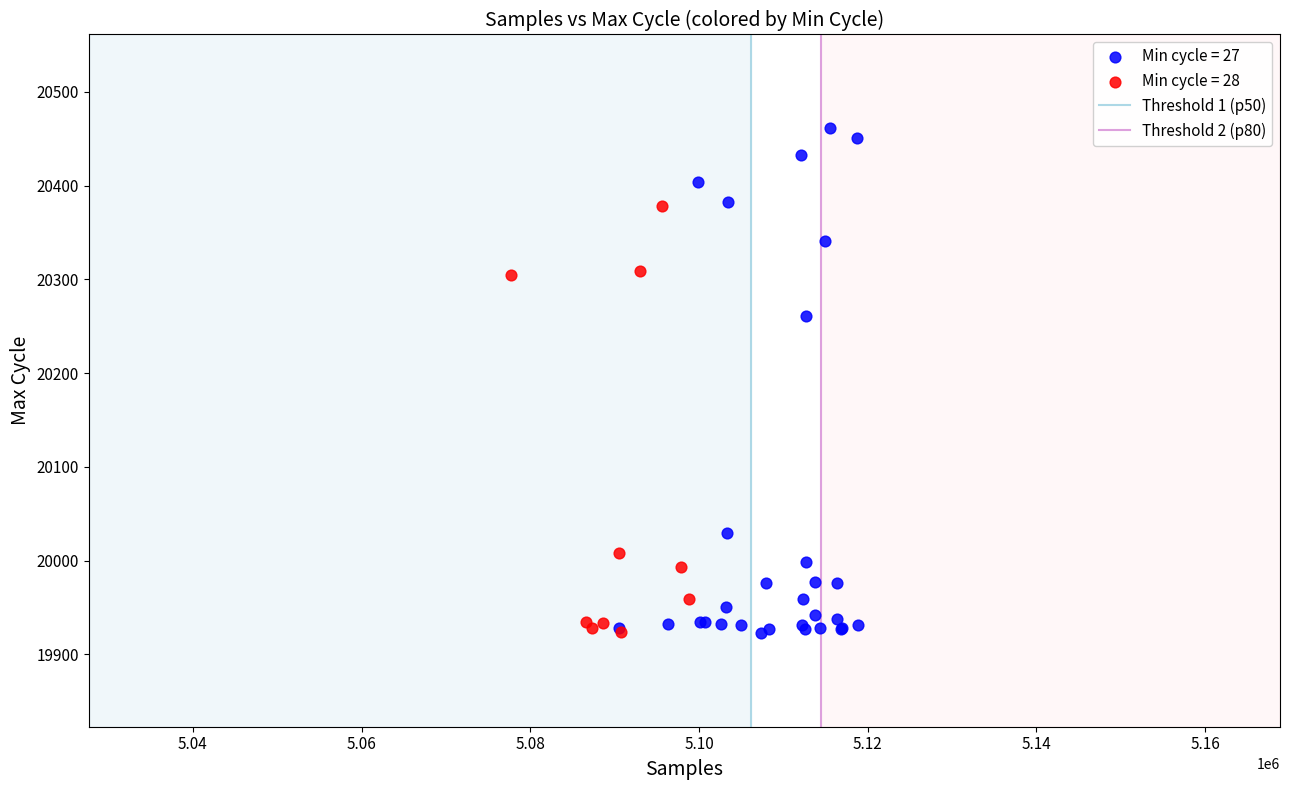

Which series reaches the maximum Y coordinate?

Min cycle = 27